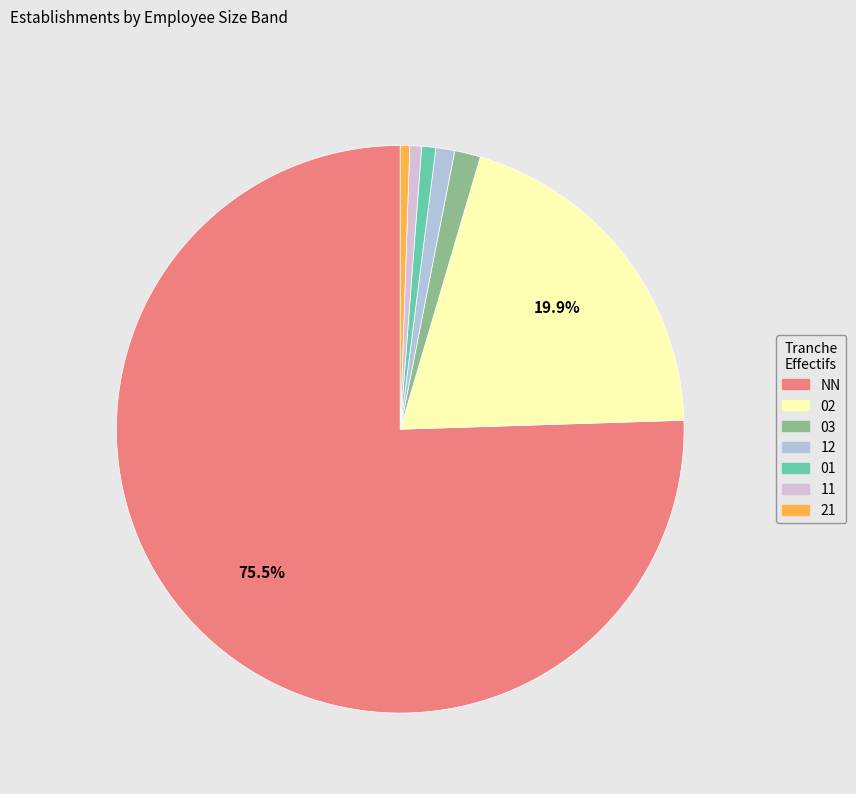

Does 21 represent more than half of the total?

No